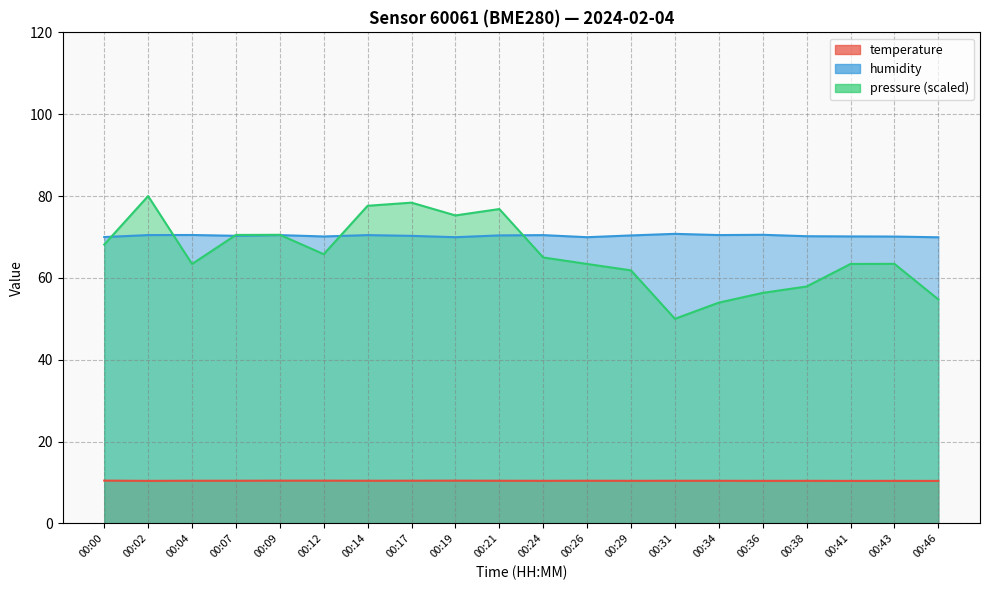

What is the value of the pressure_norm point at the 16th from the left?

56.3